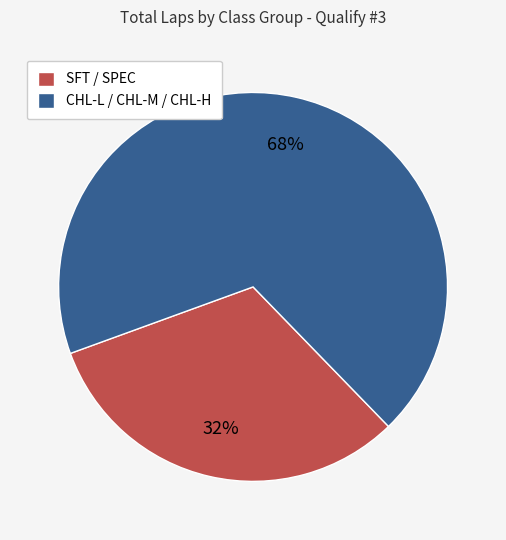

Approximately how many times larger is the value at SFT / SPEC compared to CHL-L / CHL-M / CHL-H?

0.5